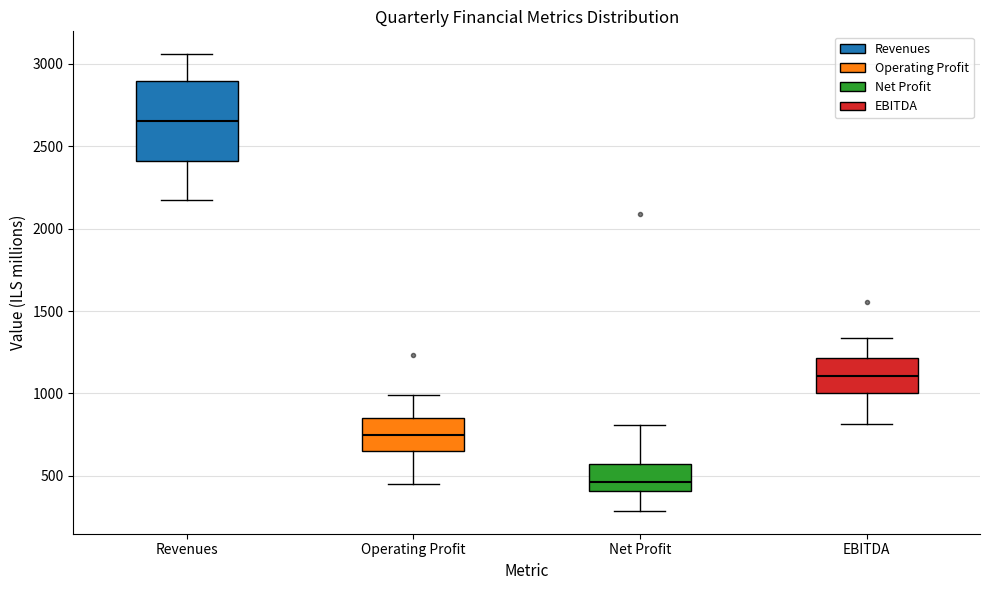

Which box has the lowest median line?

Net Profit